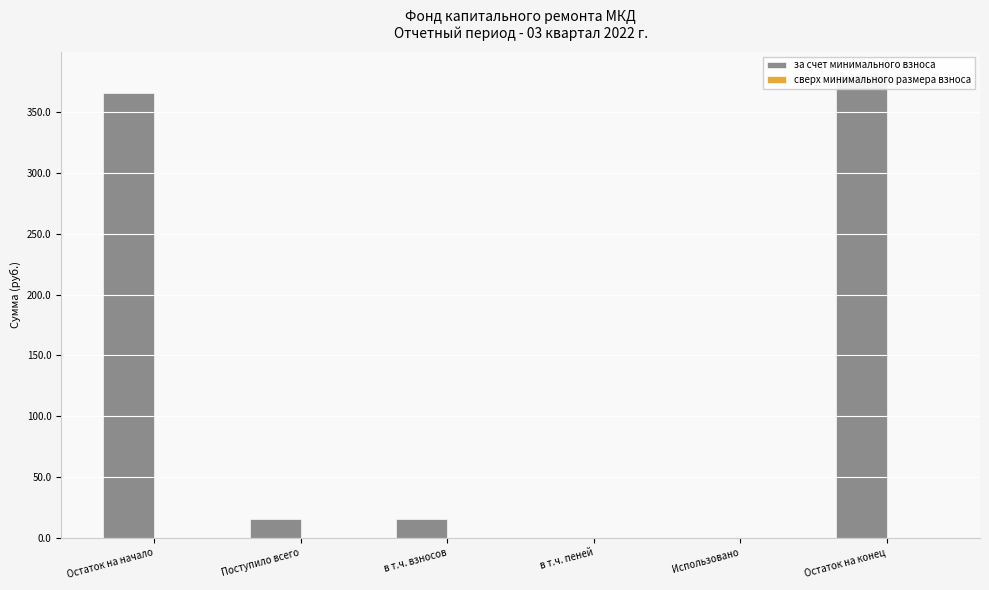

What position from the right is в т.ч. взносов?

4